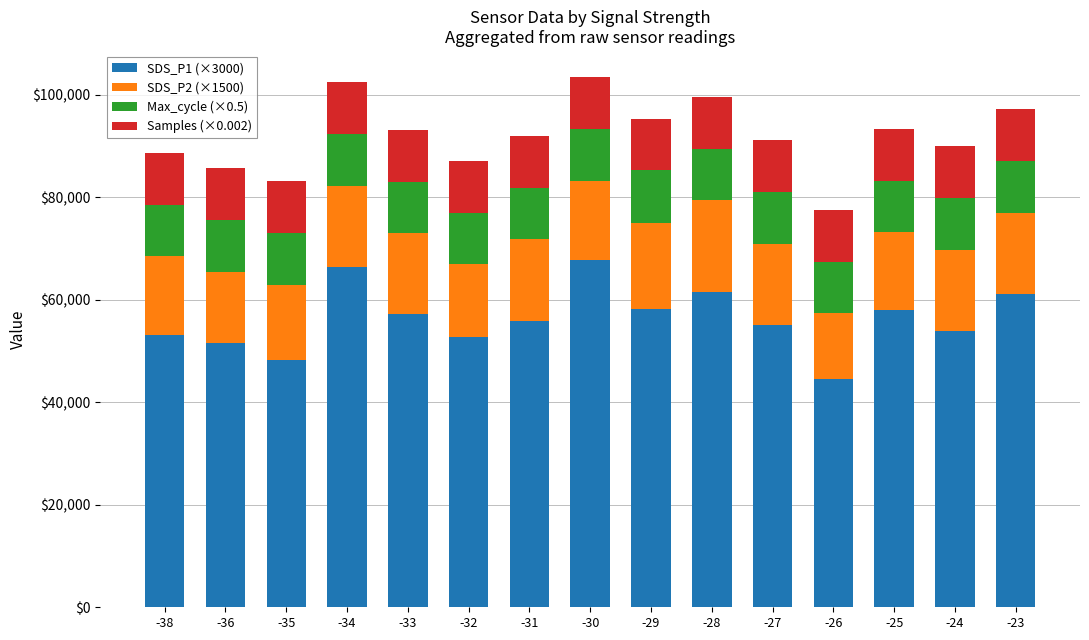

What is the highest value of the SDS_P1 (×3000) series?

67740.0